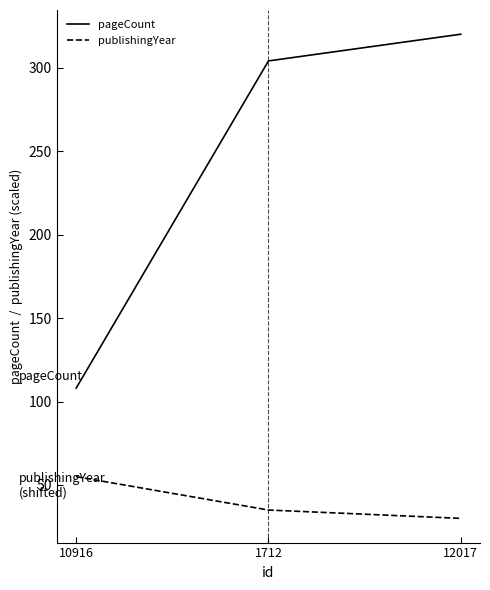

What is the smallest value displayed?

30